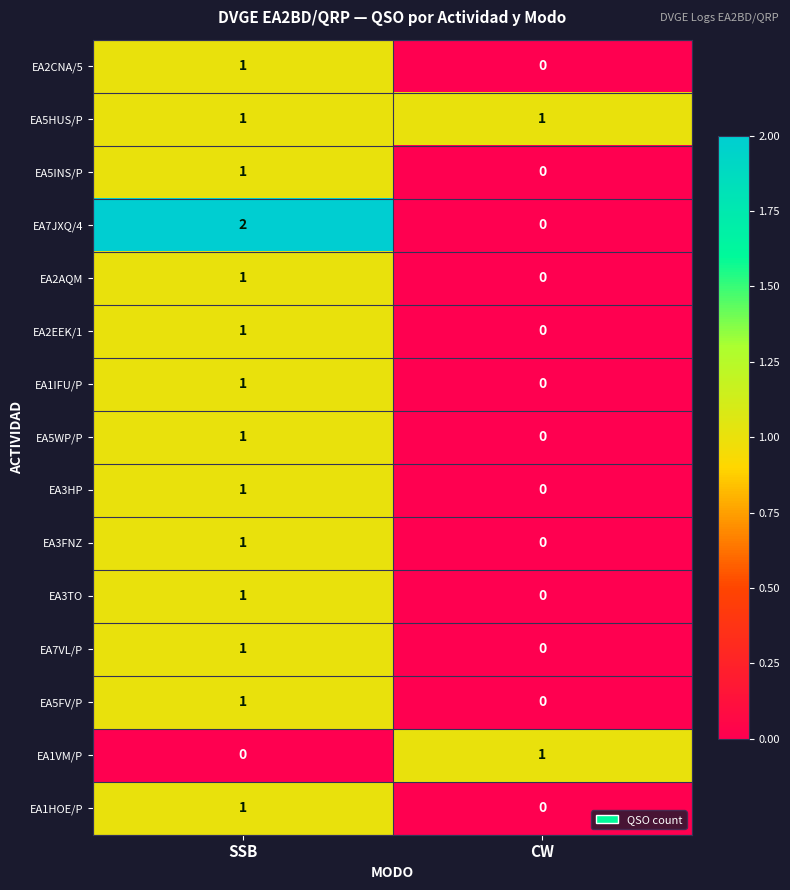

At which category is the sum across all series the highest?

SSB